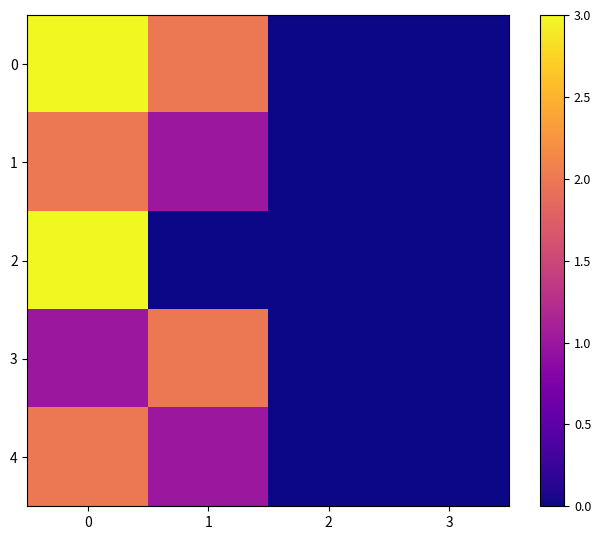

Reading left to right, extract all data points from this chart.

0: 0=3	1=2	2=0	3=0
1: 0=2	1=1	2=0	3=0
2: 0=3	1=0	2=0	3=0
3: 0=1	1=2	2=0	3=0
4: 0=2	1=1	2=0	3=0